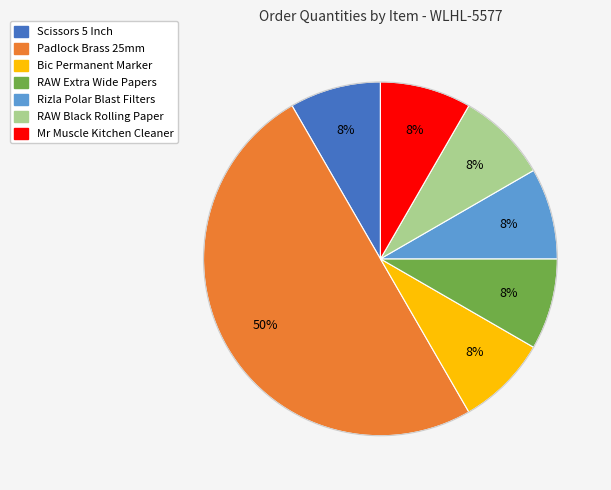

Rank the categories by value from lowest to highest.

SCISSORS 5 INCH / 13CM TINTED HANDLE, BIC PERMANENT MARKER BLACK, RAW STANDARD EXTRA WIDE PAPERS, RIZLA POLAR BLAST EXTRA SLIM FILTERS, RAW BLACK ROLLING PAPER CLASSIC KINGSIZE, MR MUSCLE KITCHEN CLEANER LEMON 750ML, PADLOCK BRASS 25MM SINGLE CARD